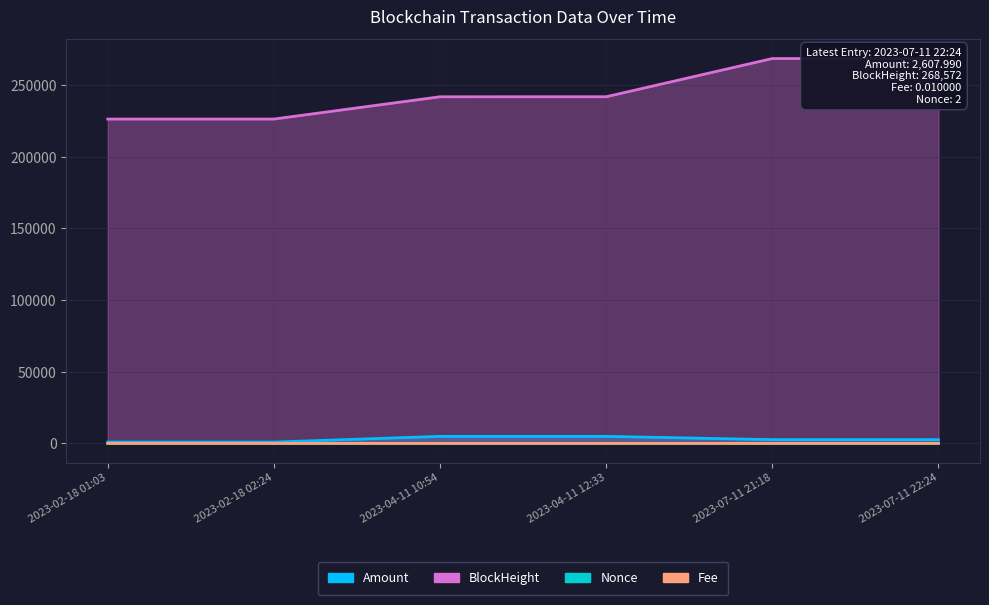

Does the chart display data point markers on the line(s)?

No